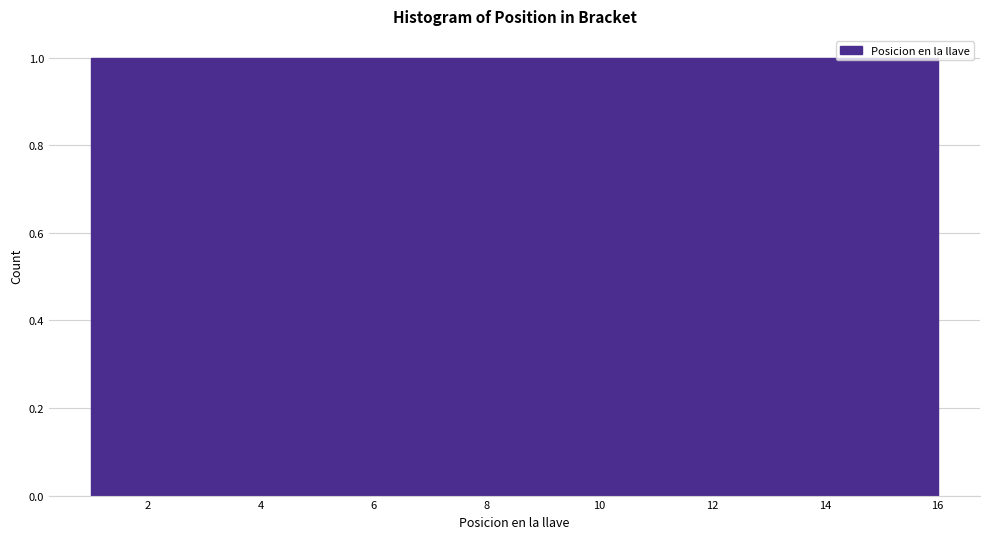

How tall is the bar that spans 13.2 to 14.2 on the x-axis? Neither the bar edges nor the heights are printed on the chart, so give them approximately, as read against the axes.

1